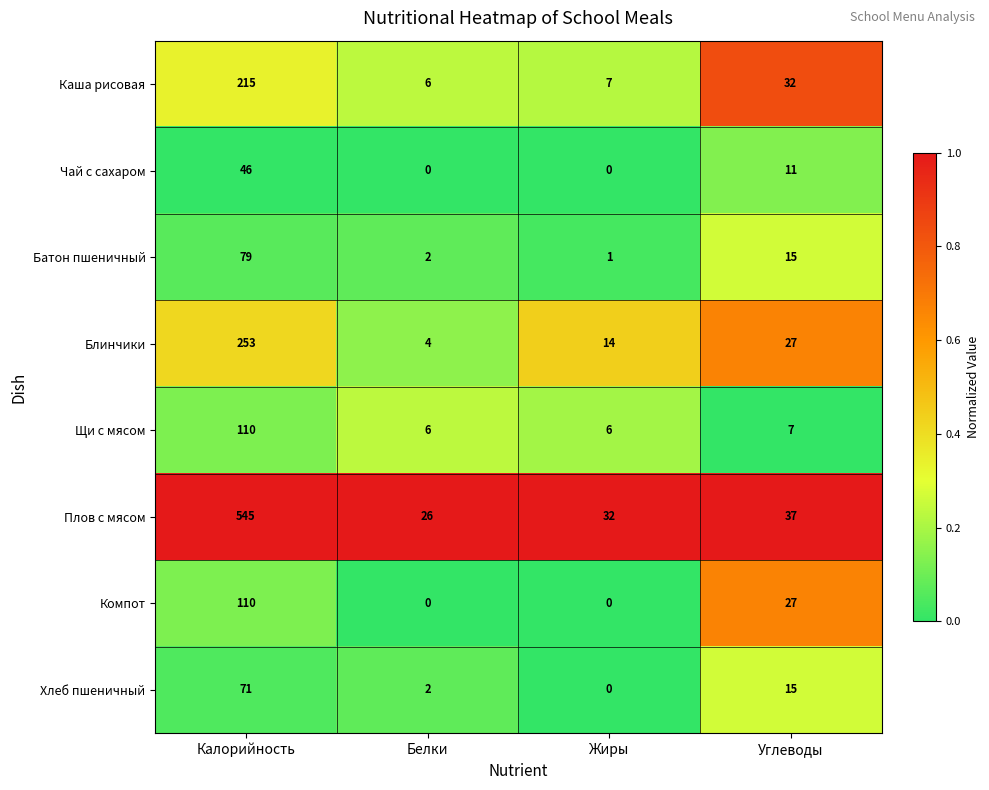

The Каша рисовая series shows 32 at Углеводы. True or false?

True